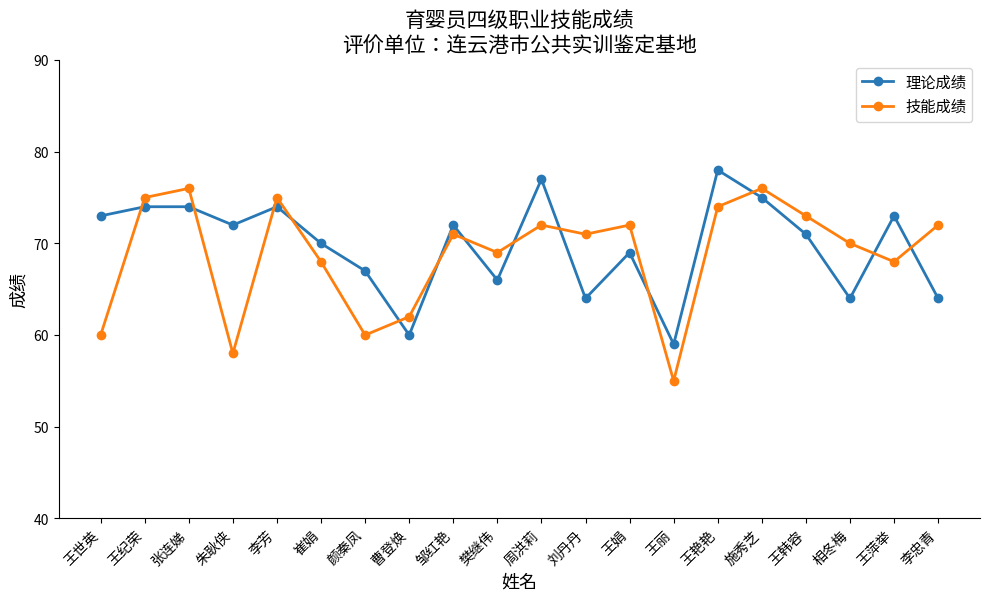

Rank the series at 相冬梅 from lowest to highest value.

理论成绩, 技能成绩